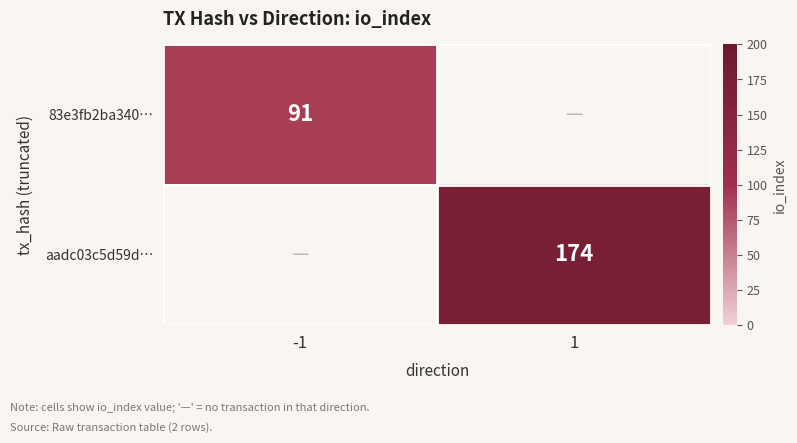

At which category does the chart reach its peak across all series?

1